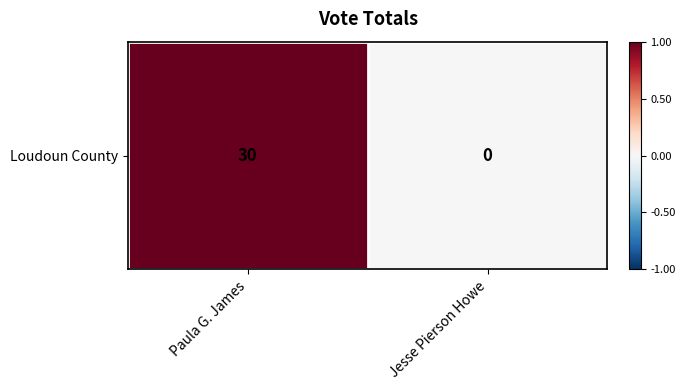

What is the change in value from Paula G. James to Jesse Pierson Howe?

-1